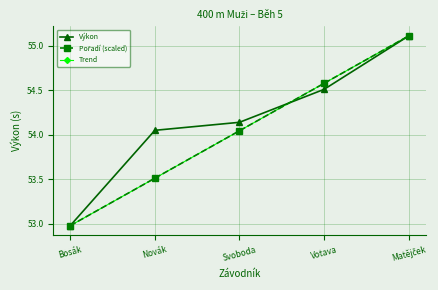

Does the chart have visible grid lines?

Yes